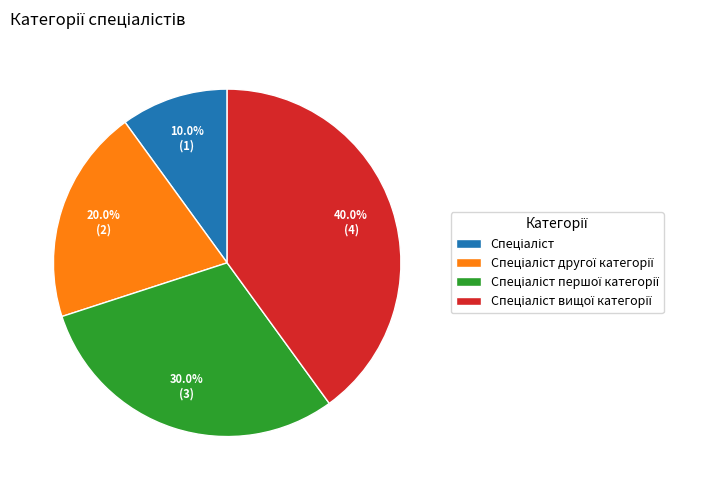

Does any single category account for the majority?

No